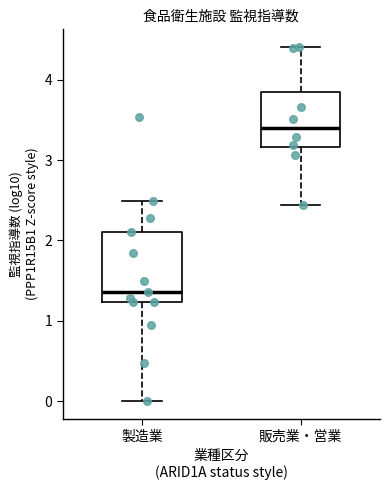

Reading left to right, read every box against the y-axis: the position of its median line, the range the box covers, and the ends of its whiskers. The values are not printed on the chart, so give them approximately, as read against the axis.

製造業: median 1.4, box 1.2 to 2.1, whiskers 0.0 to 2.5
販売業・営業: median 3.4, box 3.2 to 3.8, whiskers 2.4 to 4.4